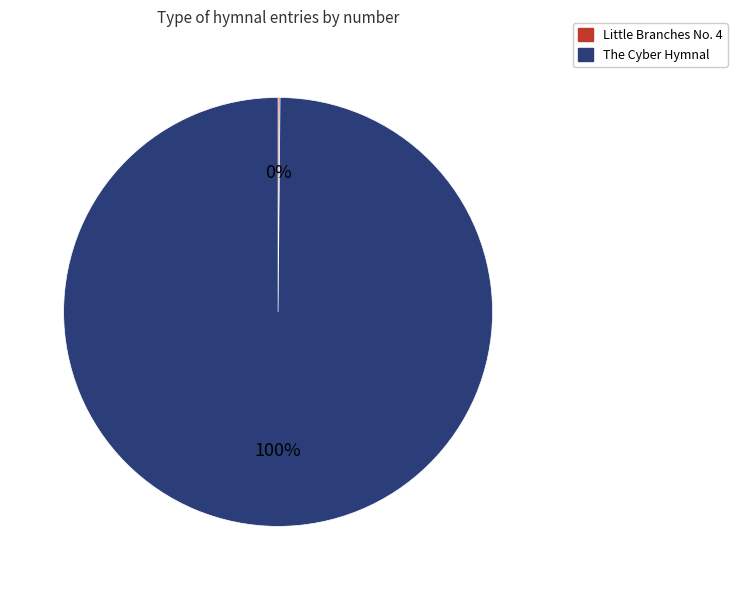

What is the majority slice?

The Cyber Hymnal